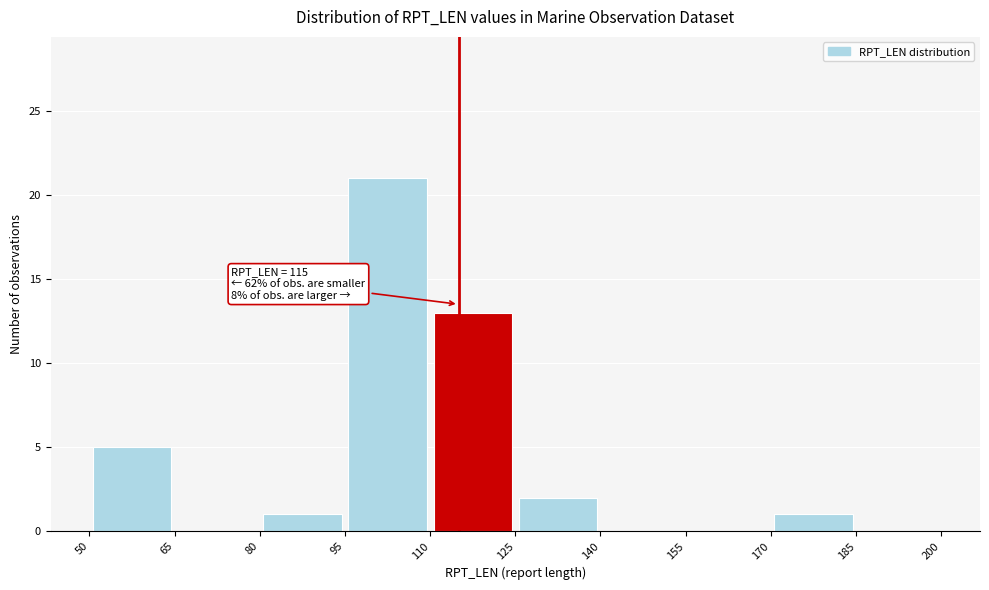

Over which range of the x-axis is the bar tallest?

95 to 110